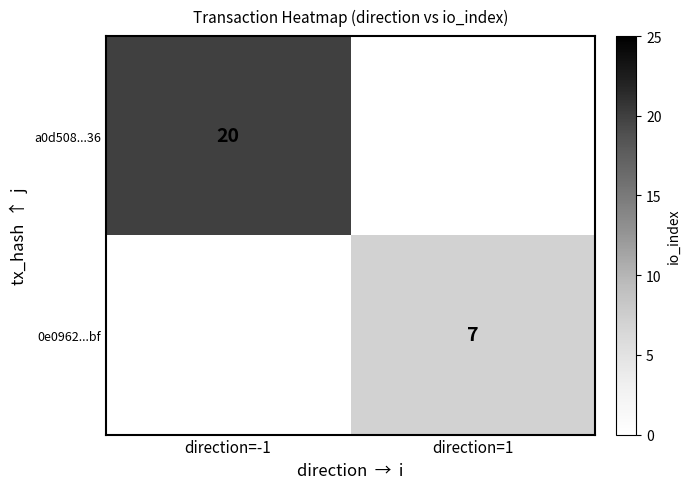

Between direction=1 and direction=-1, which is larger?

direction=-1